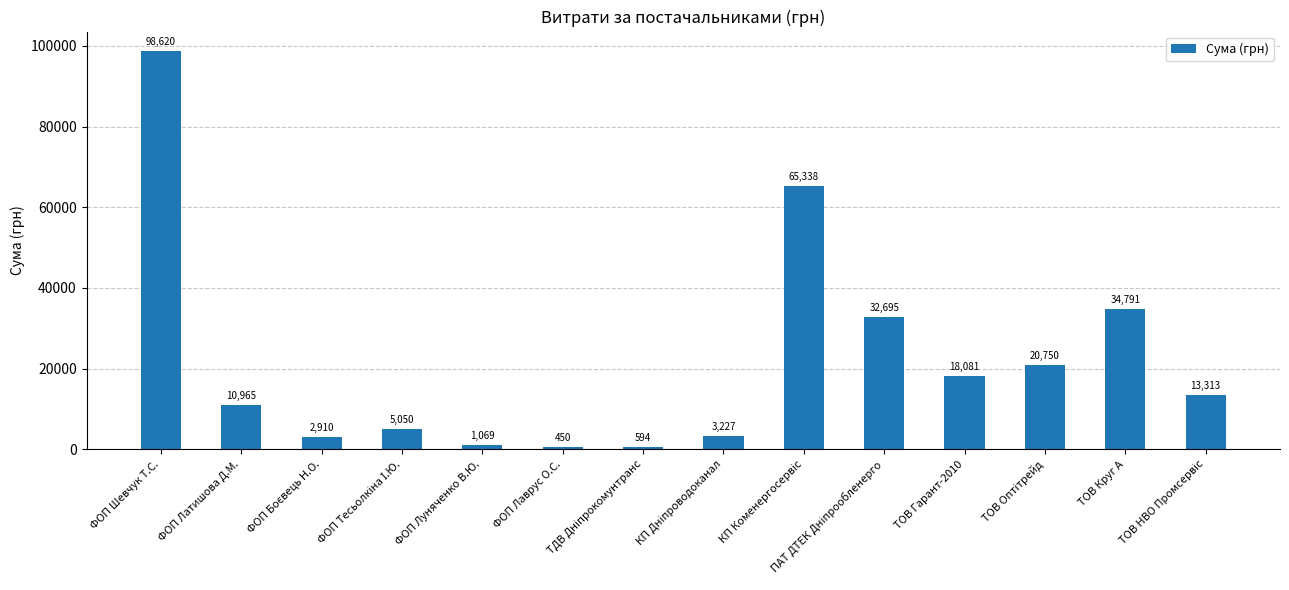

What is the greatest value displayed?

98620.0